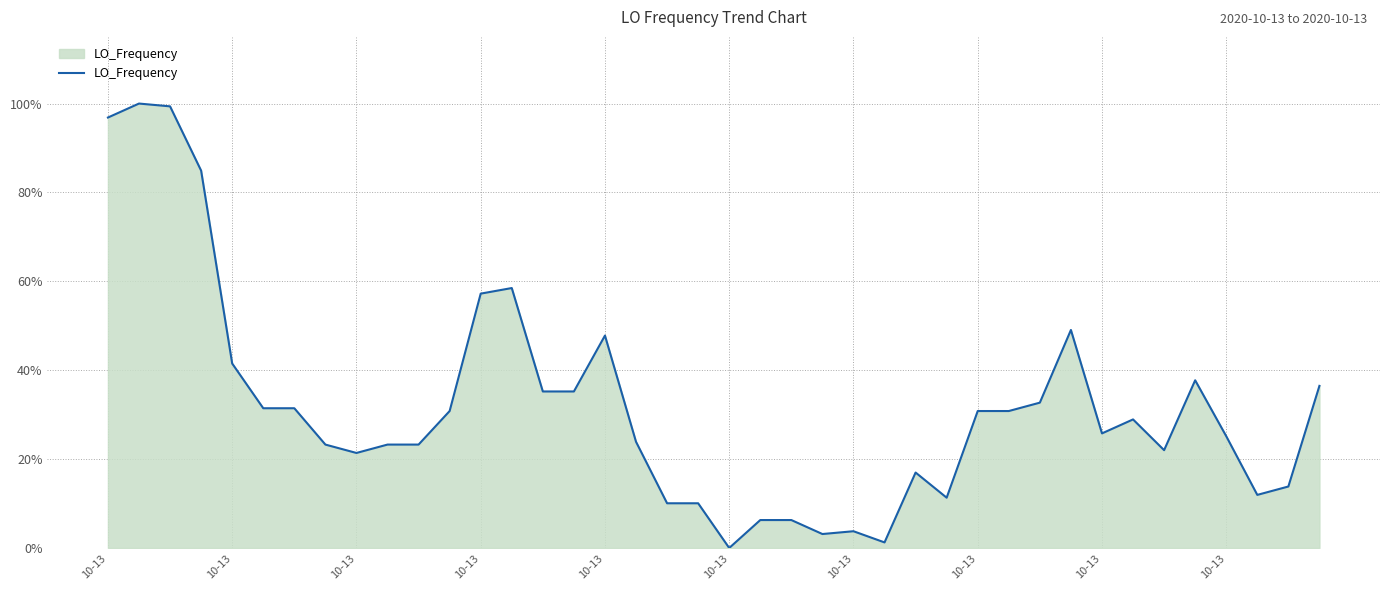

What is the greatest value displayed?

100.0